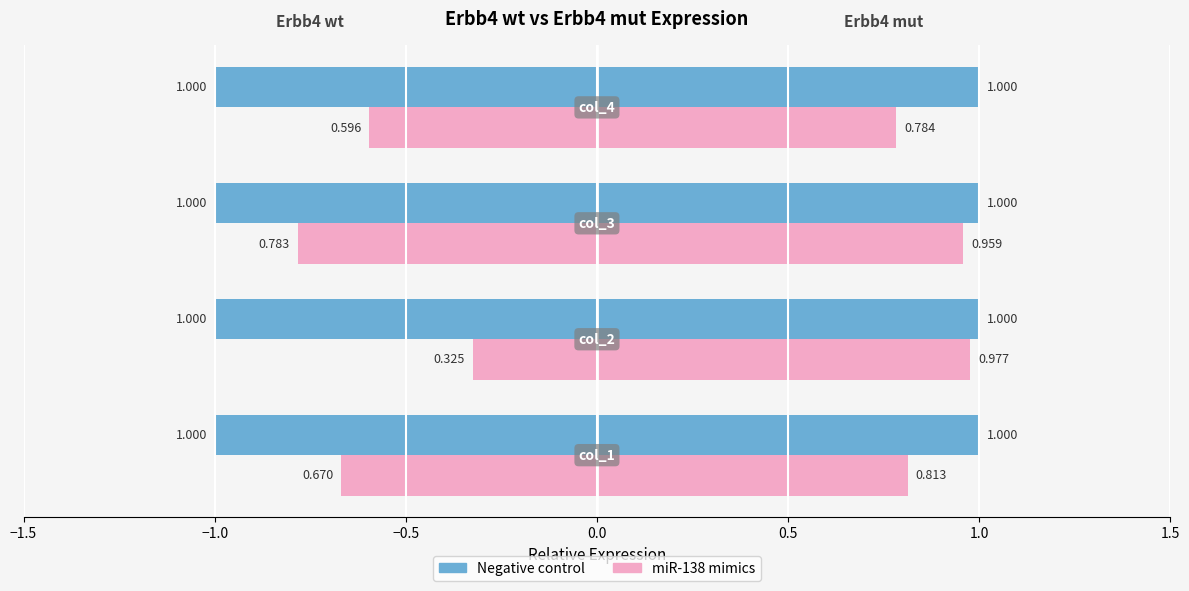

What is the value of the miR-138 mimics (wt) bar at the 1st from the left?

-0.7